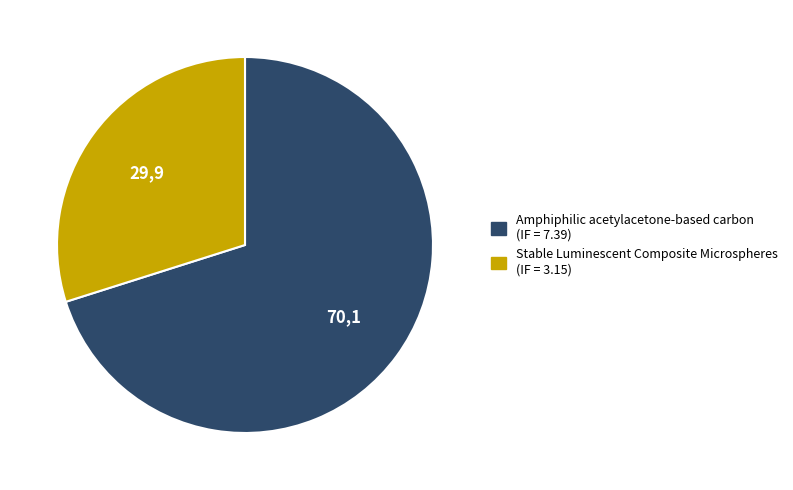

Is it true that Amphiphilic acetylacetone-based carbon is 70% of the pie?

True